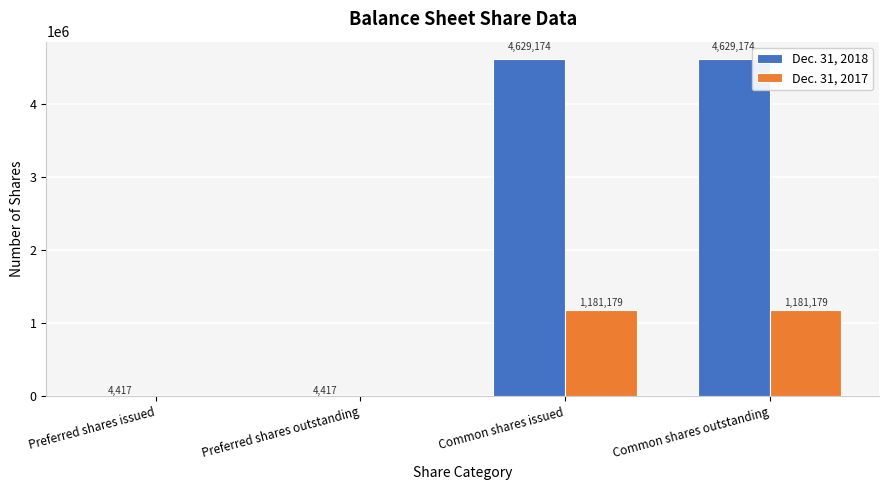

Which series changed the most between Preferred shares issued and Common shares issued?

Dec. 31, 2018